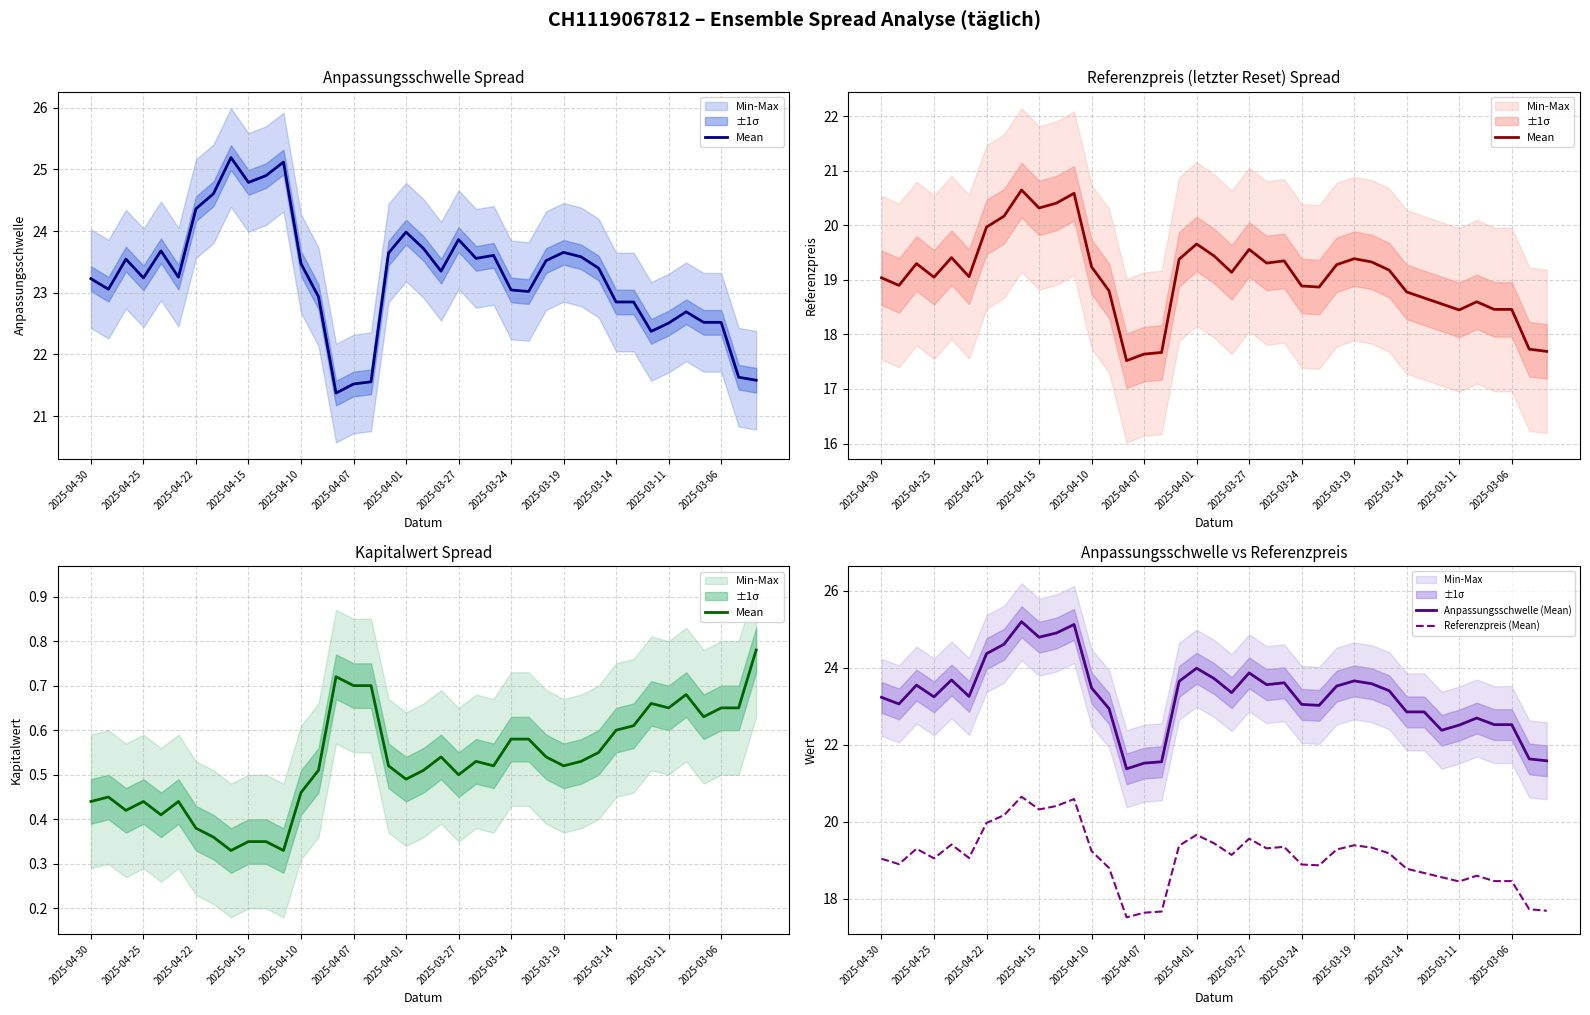

In Anpassungsschwelle, how many points are lower than both neighbors (excluding endpoints)?

9